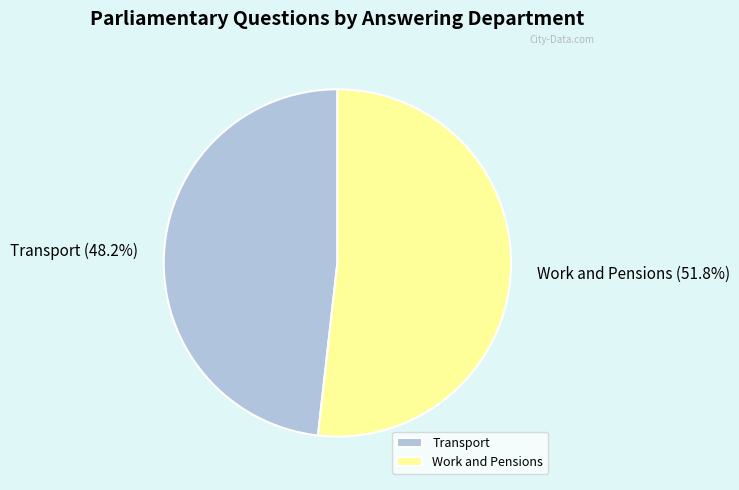

How many segments does this pie chart have?

2